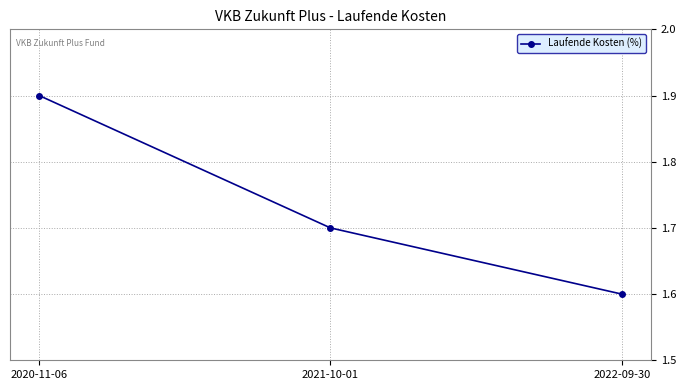

What is the smallest value displayed?

1.6